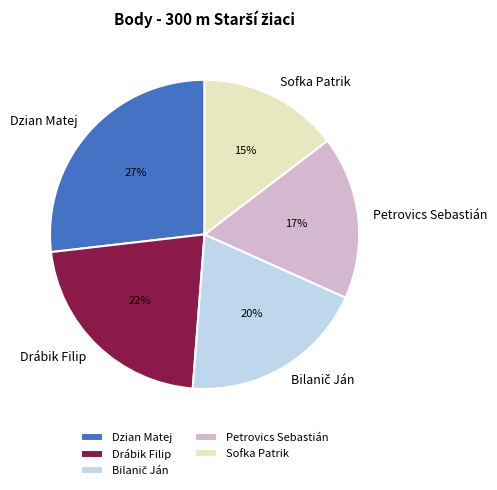

To the nearest percent, what is the average slice percentage?

20%